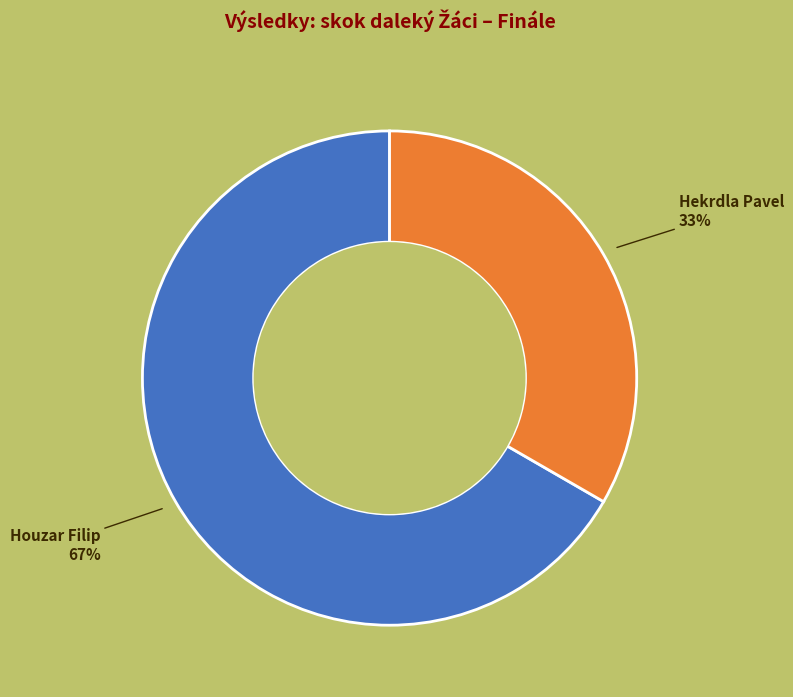

Combined, do Hekrdla Pavel and Houzar Filip account for over 50%?

Yes